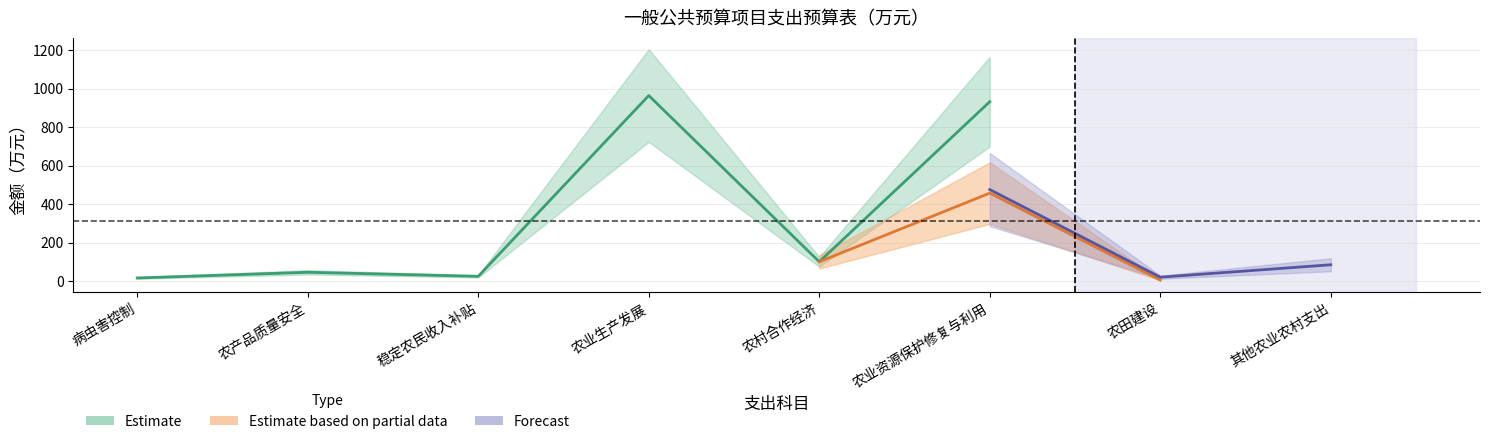

Between 病虫害控制 and 其他农业农村支出, which is larger?

其他农业农村支出